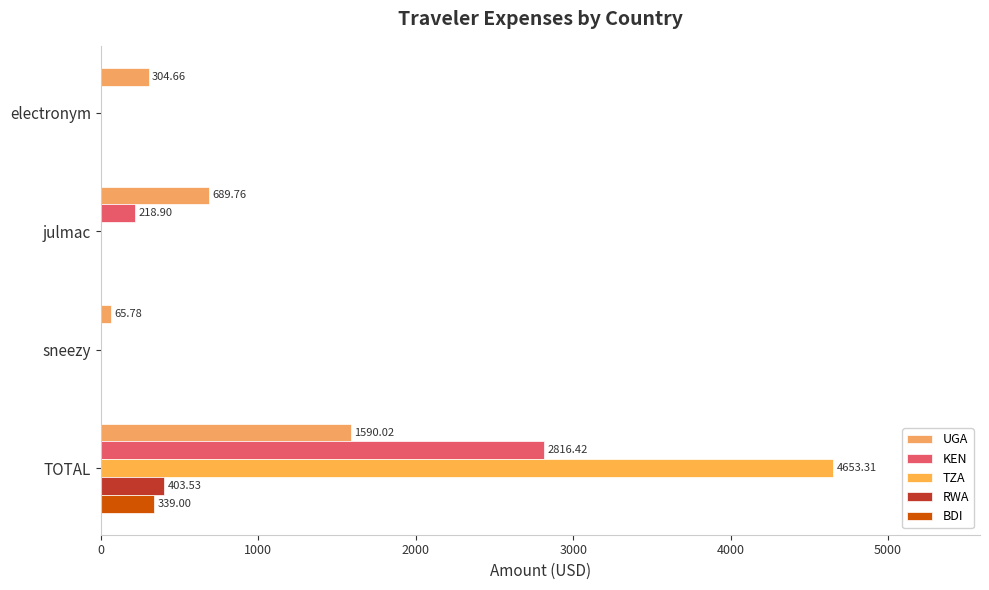

How many series are shown in this chart?

5